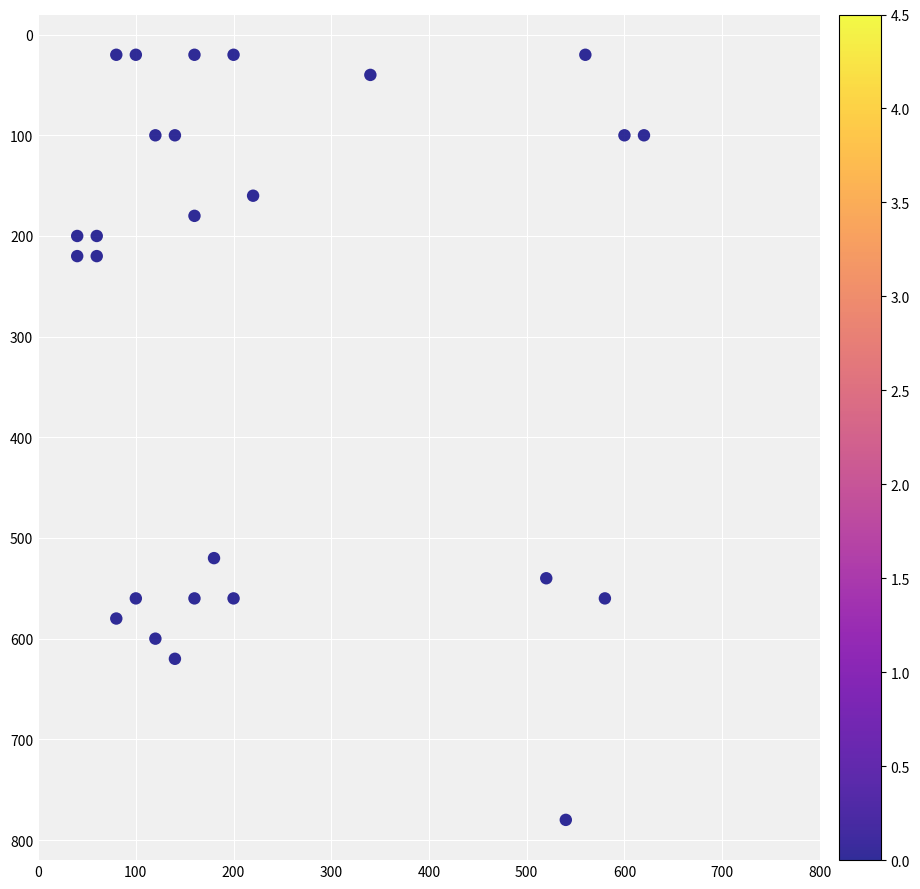

What Y value in the scatter plot is closest to 400?

520